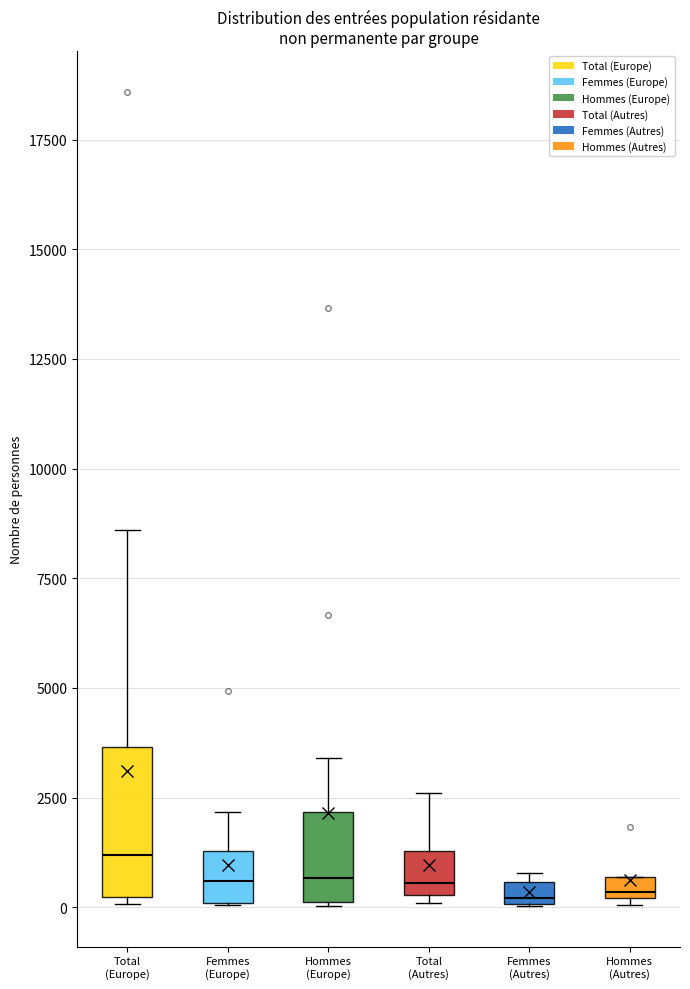

Which box has the highest median line?

Total (Europe)